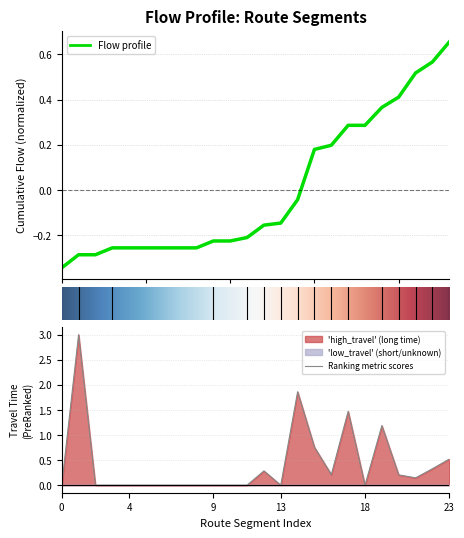

What is the sum of the values at 21 and 10?

0.1